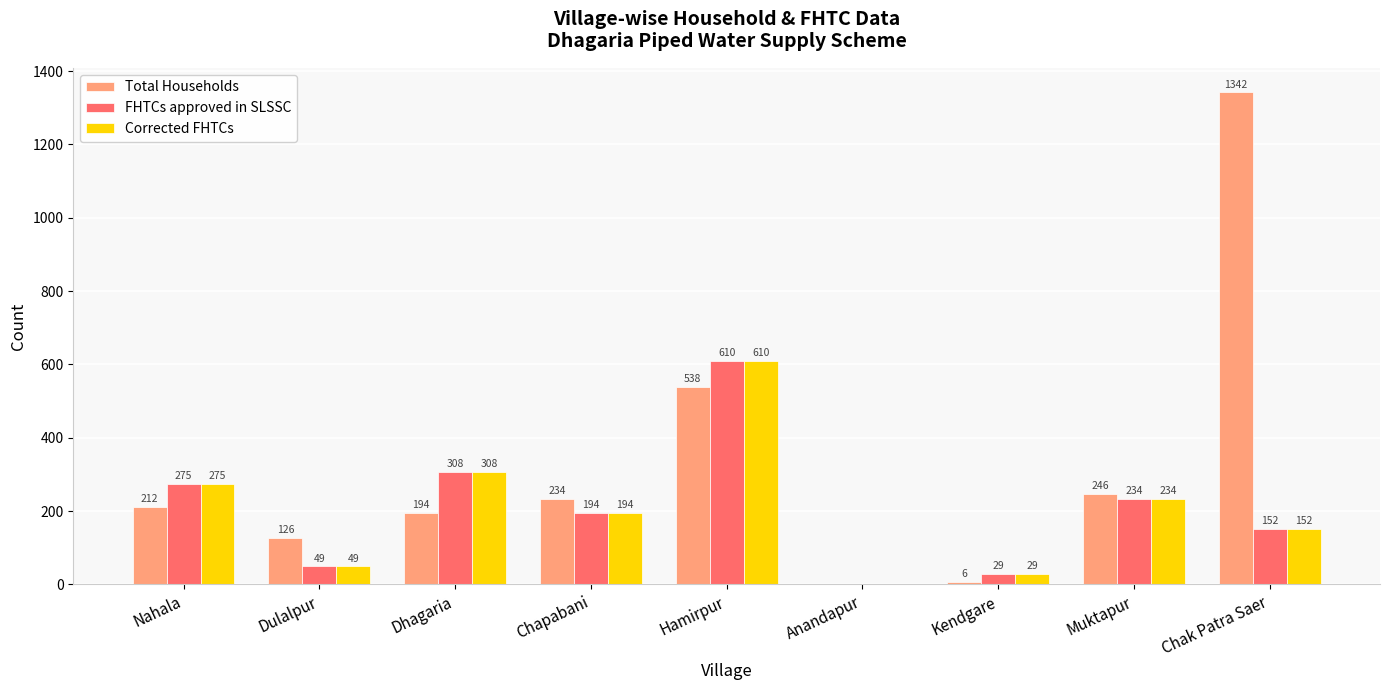

Which series has the largest total across all categories?

Total Households